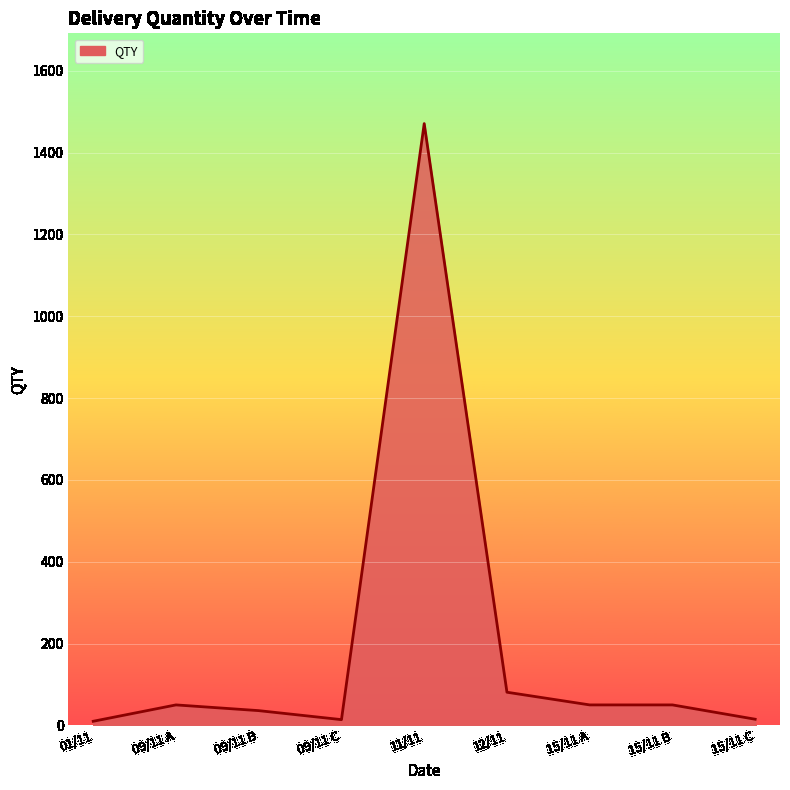

At which label is the value closest to 740?

12/11